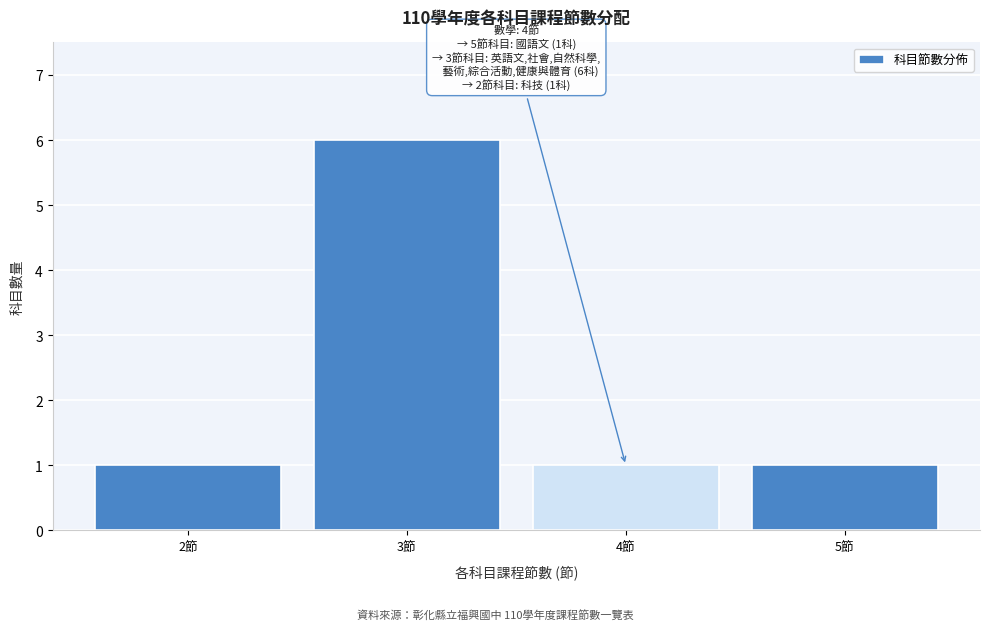

Which range on the x-axis has the tallest bar?

2.5 to 3.5